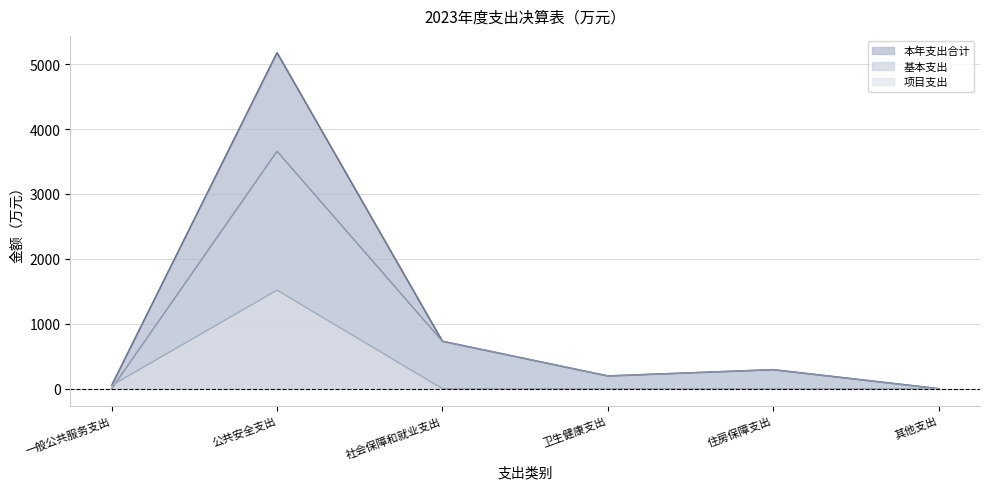

Reading left to right, extract all data points from this chart.

本年支出合计: 一般公共服务支出=50.4	公共安全支出=5175.4	社会保障和就业支出=730.9	卫生健康支出=196.9	住房保障支出=293.4	其他支出=1.4
基本支出: 一般公共服务支出=0.4	公共安全支出=3657.2	社会保障和就业支出=730.9	卫生健康支出=196.9	住房保障支出=293.4	其他支出=0.0
项目支出: 一般公共服务支出=50.0	公共安全支出=1518.2	社会保障和就业支出=0.0	卫生健康支出=0.0	住房保障支出=0.0	其他支出=1.4